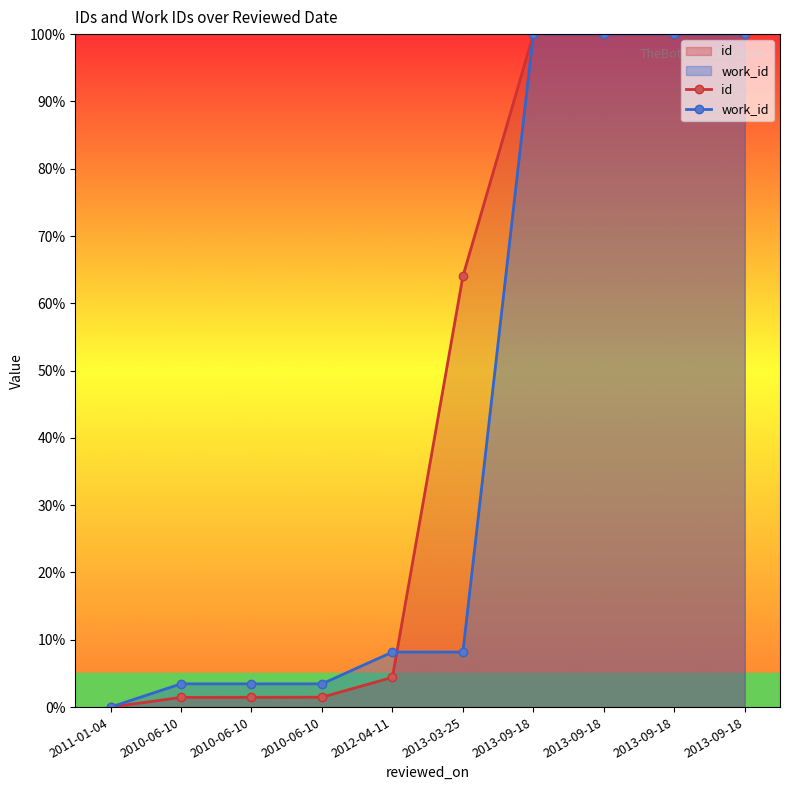

Is it true that work_id equals 146.0 at 2013-09-18?

False